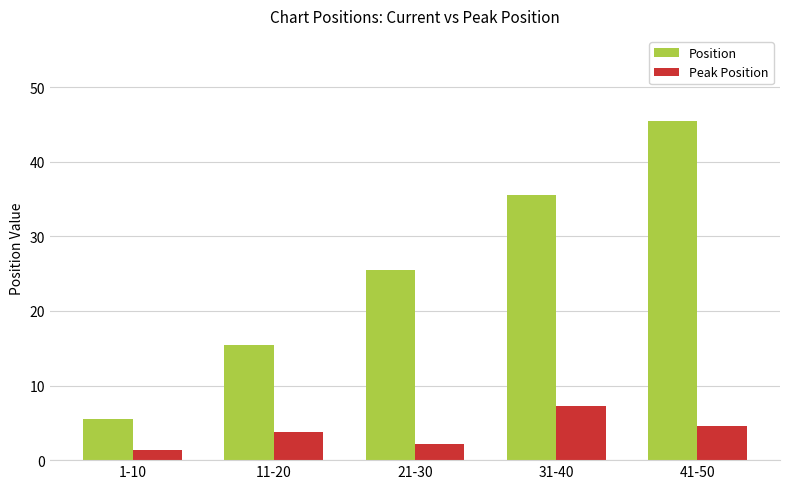

At 31-40, list the series in order from smallest to largest.

Peak Position, Position